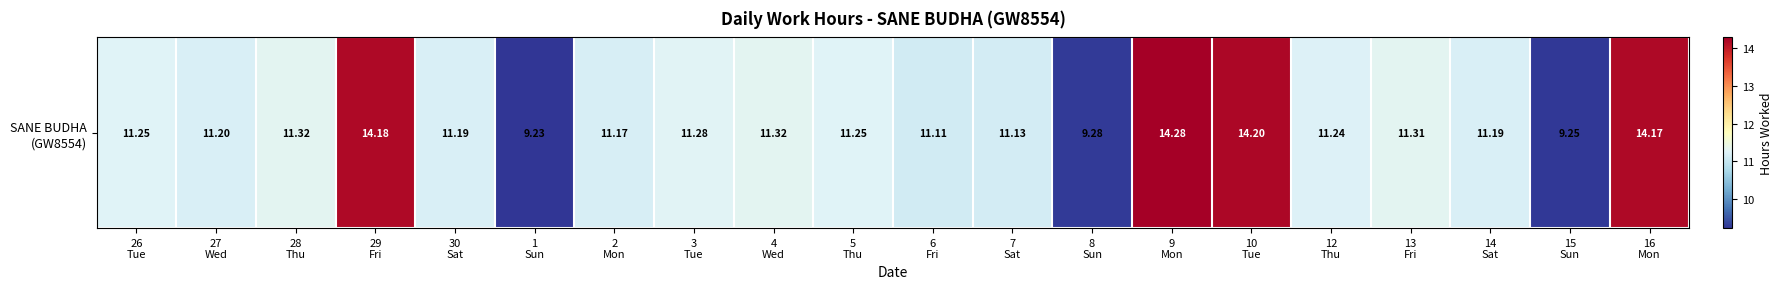

What is the ratio of the value at 4
Wed to the value at 27
Wed?

1.0